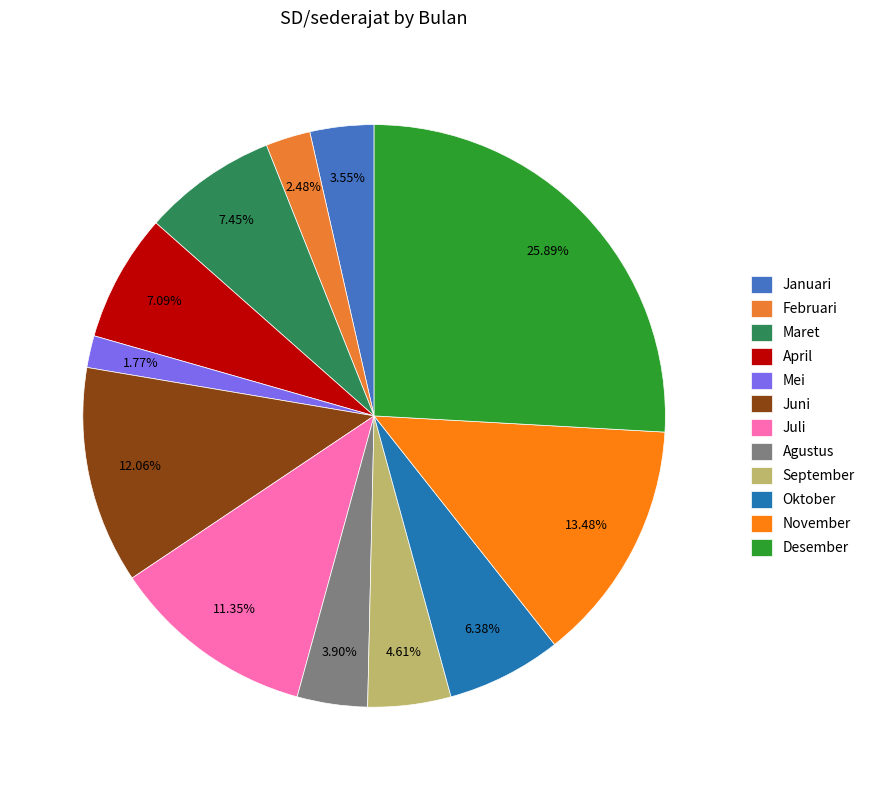

Rank the categories by value from lowest to highest.

Mei, Februari, Januari, Agustus, September, Oktober, April, Maret, Juli, Juni, November, Desember